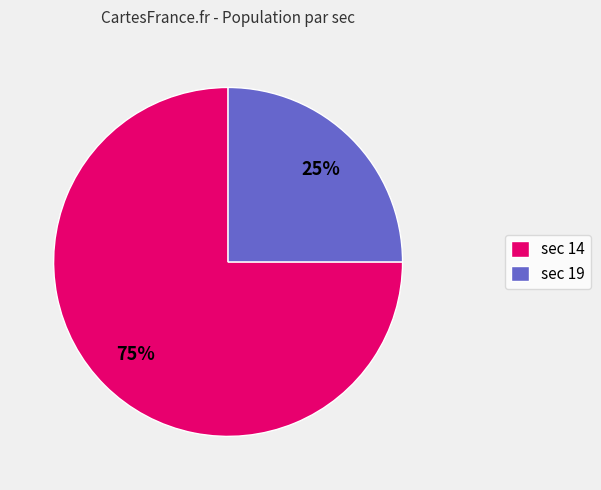

Is there a majority slice in this chart?

Yes